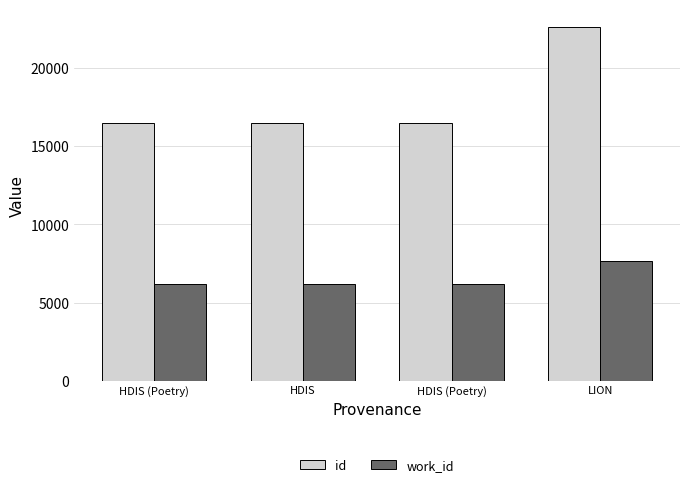

How many series are shown in this chart?

2